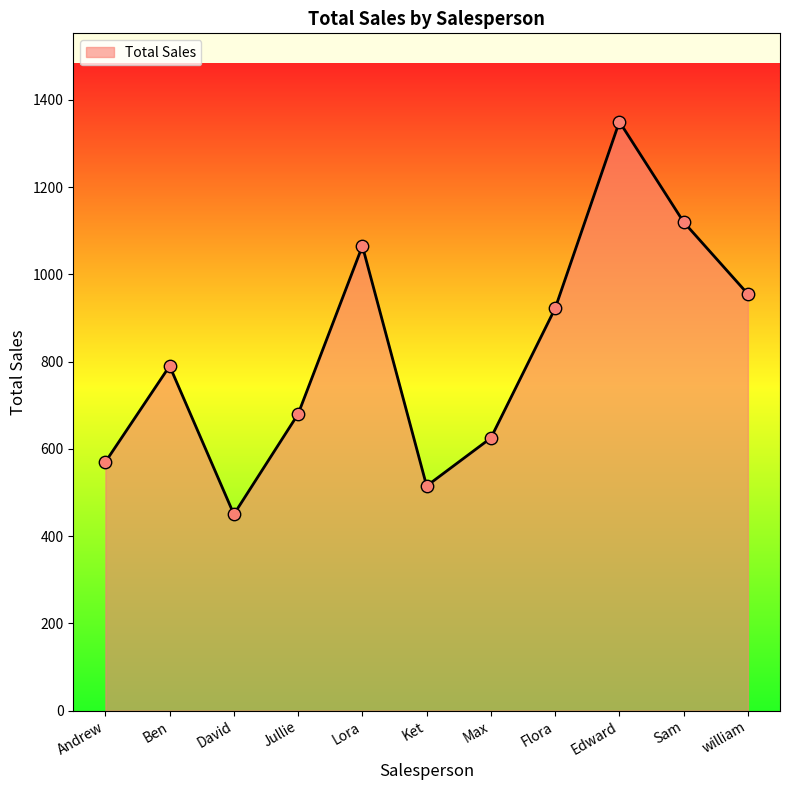

Between Jullie and Edward, which is larger?

Edward